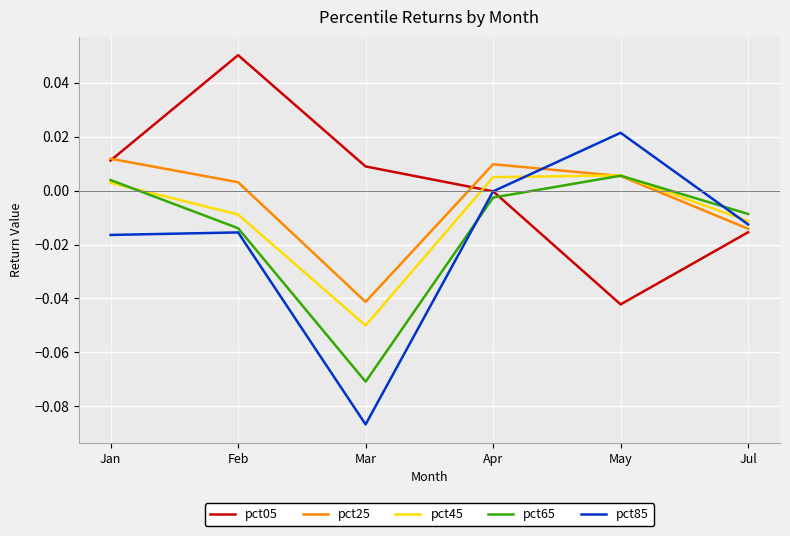

Is it true that pct65 equals -0.0 at Apr?

True